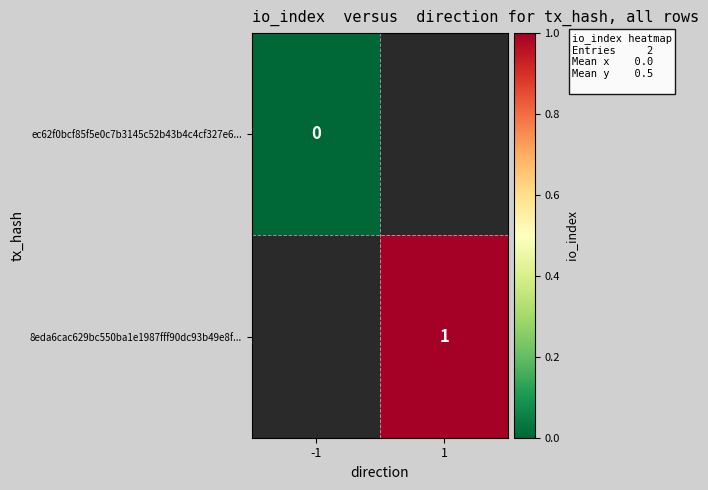

How many data points does each series have?

2